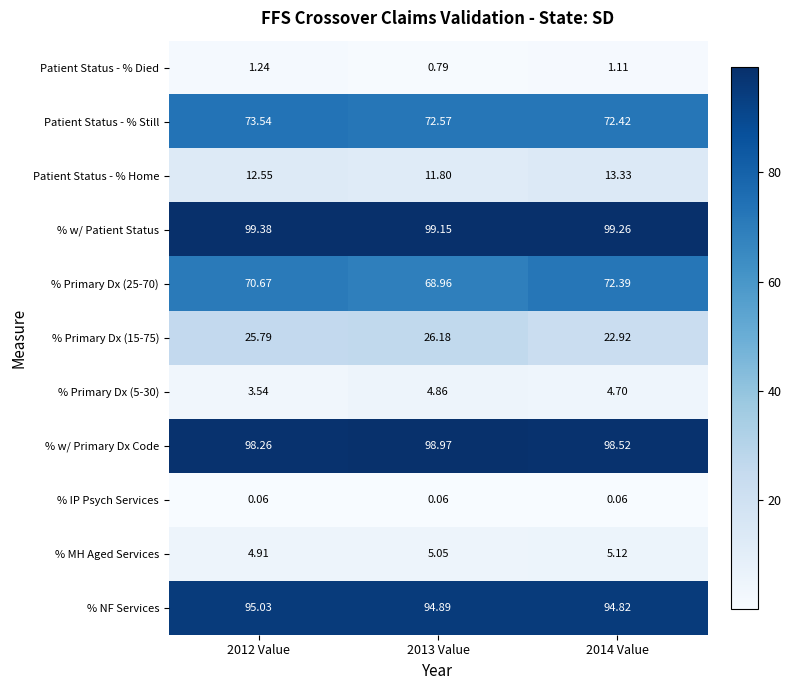

Which series has the largest total across all categories?

% w/ Patient Status